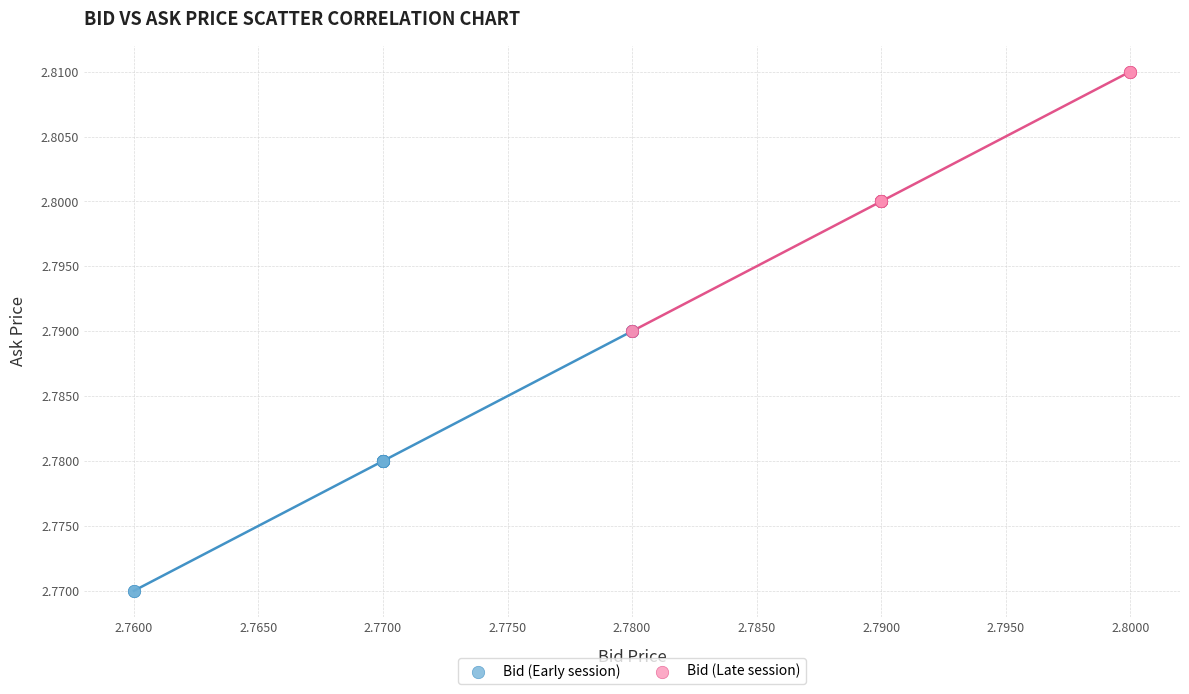

Which series contains the highest Y value?

Bid (Late session)